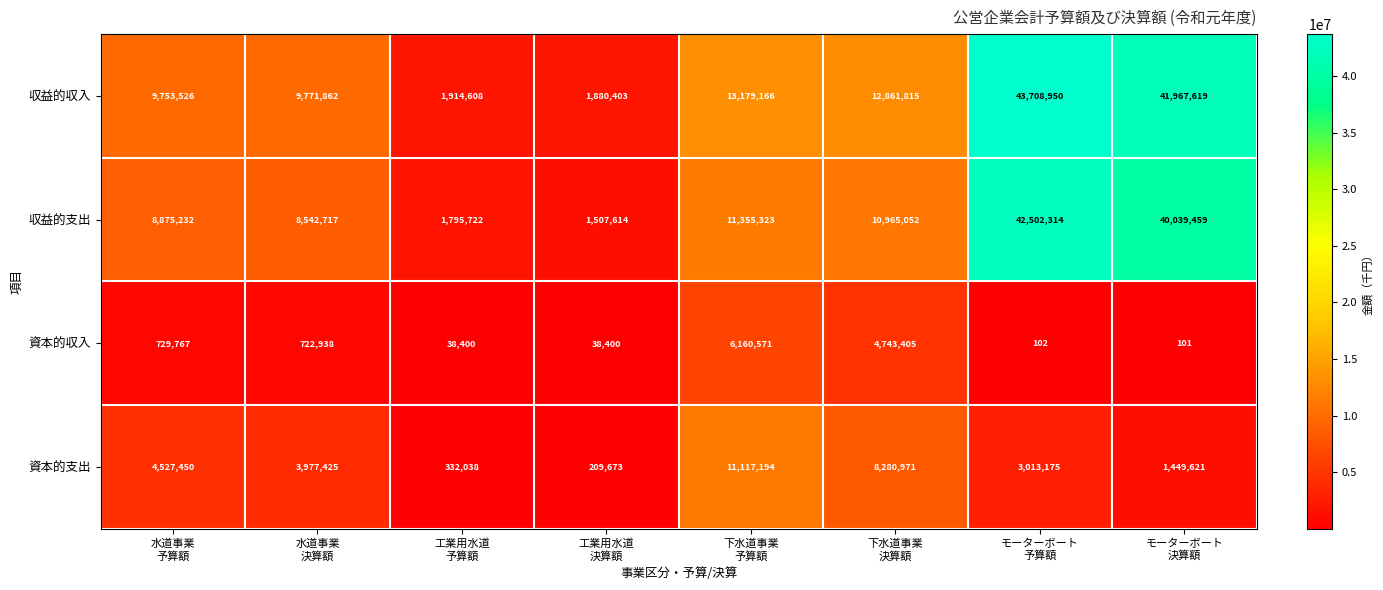

What is the difference between the maximum and minimum values in the 収益的収入 series?

41828547